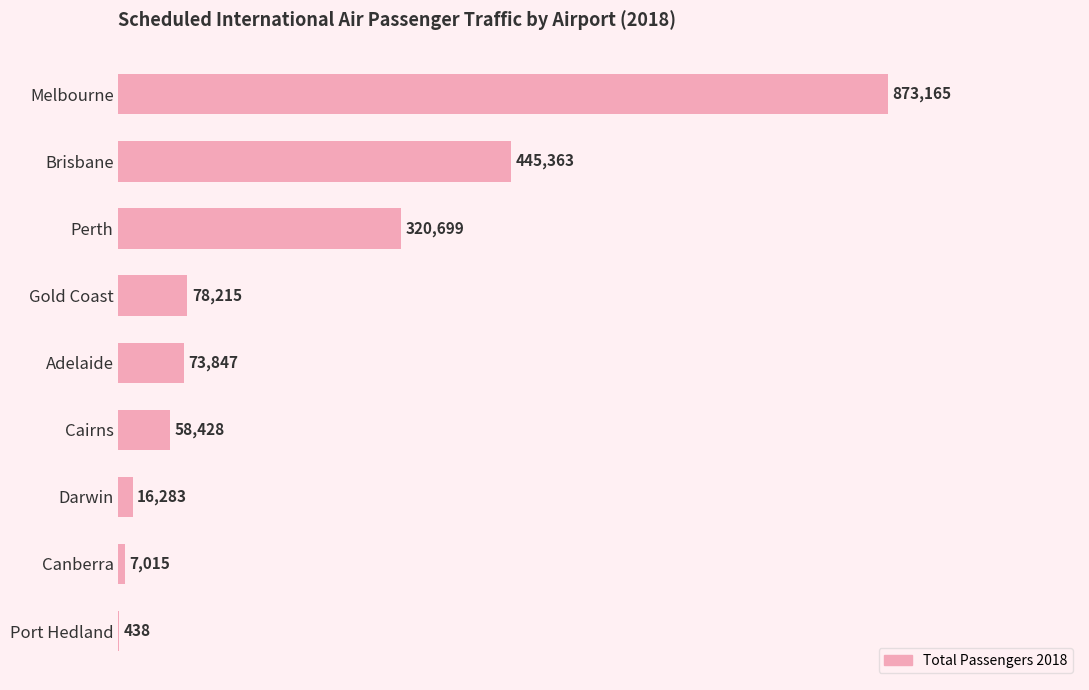

Are the bars horizontal?

Yes